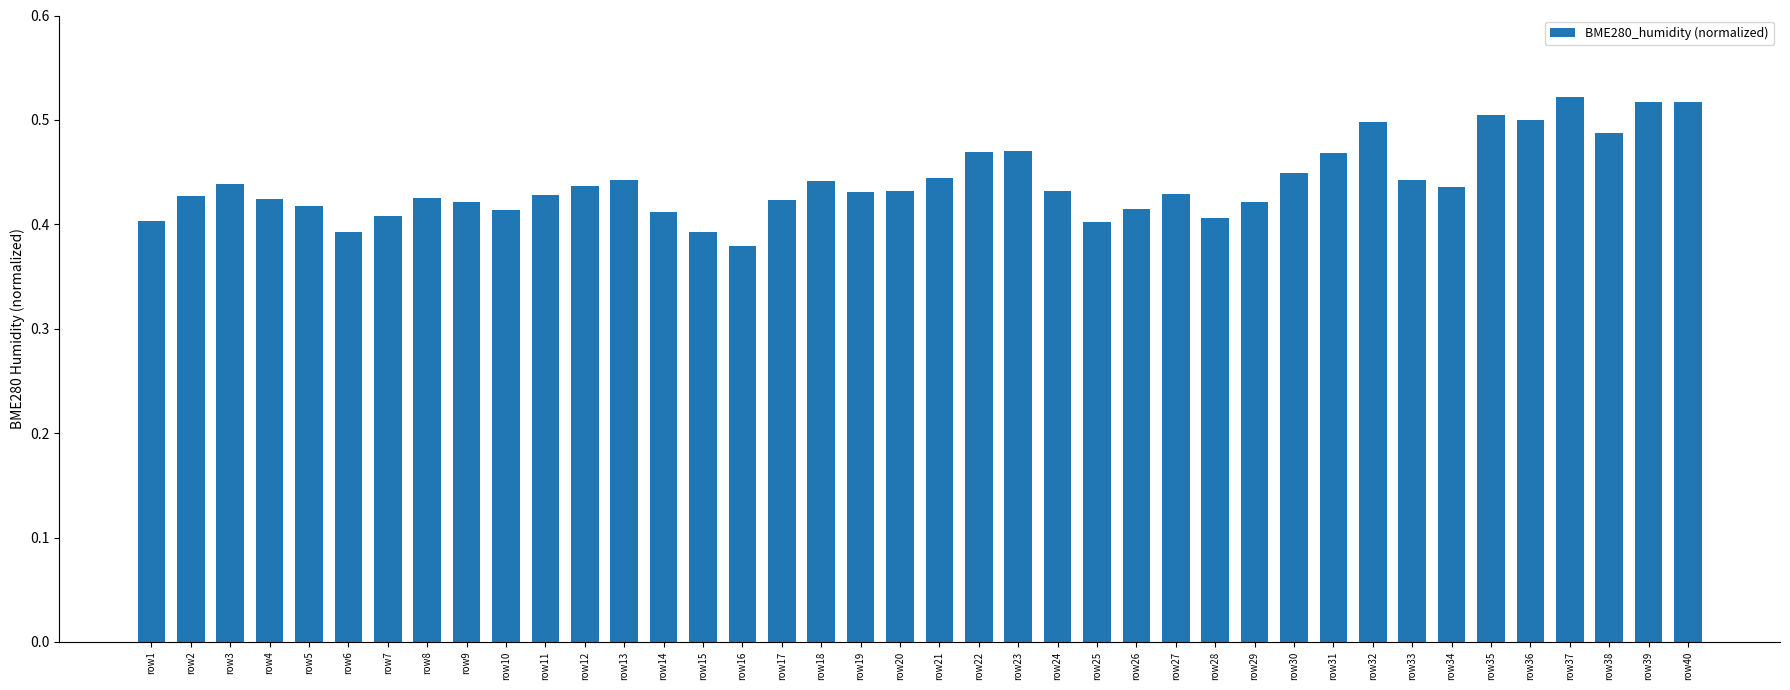

The chart shows a value of 0.6 at row6. True or false?

False